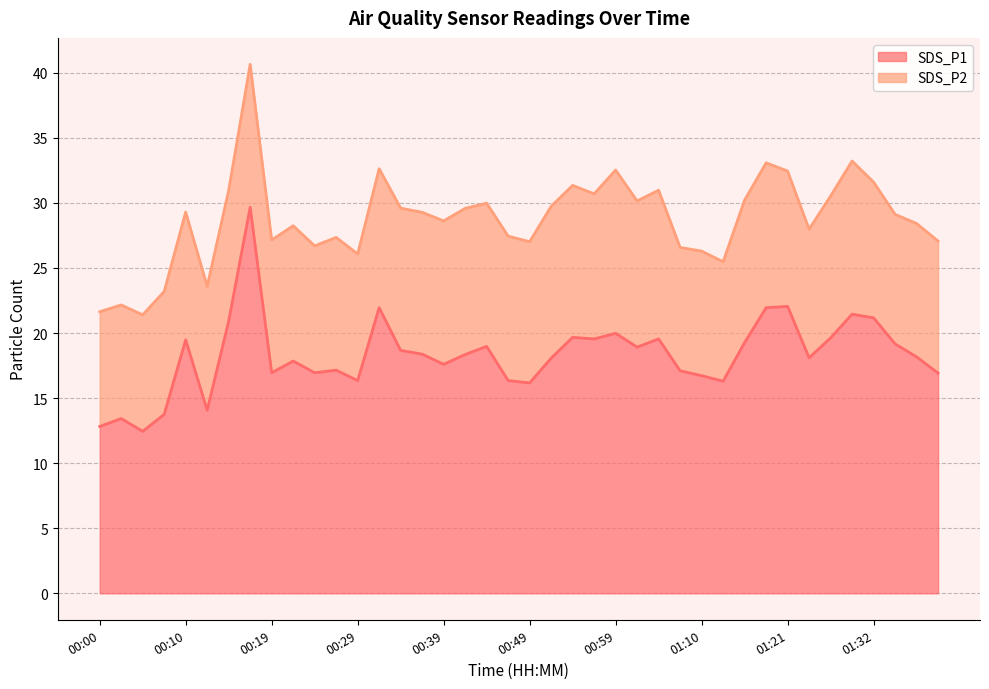

What is the change in value from 01:12 to 01:37?

+1.9